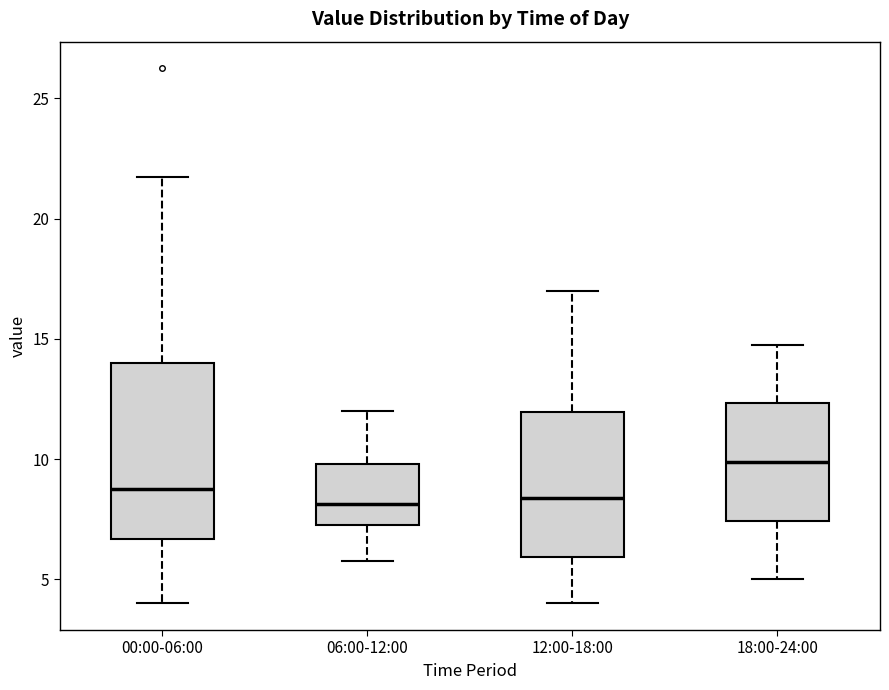

Which box is the tallest, from its lower edge to its upper edge?

00:00-06:00